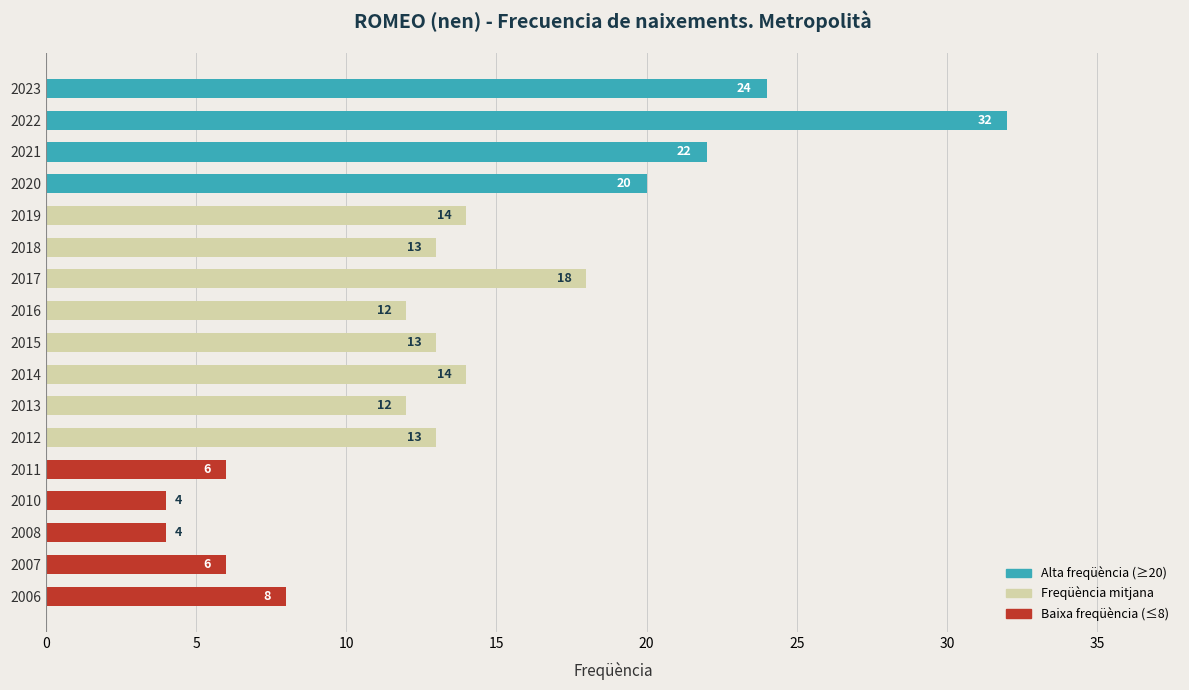

How many values are below 13?

7